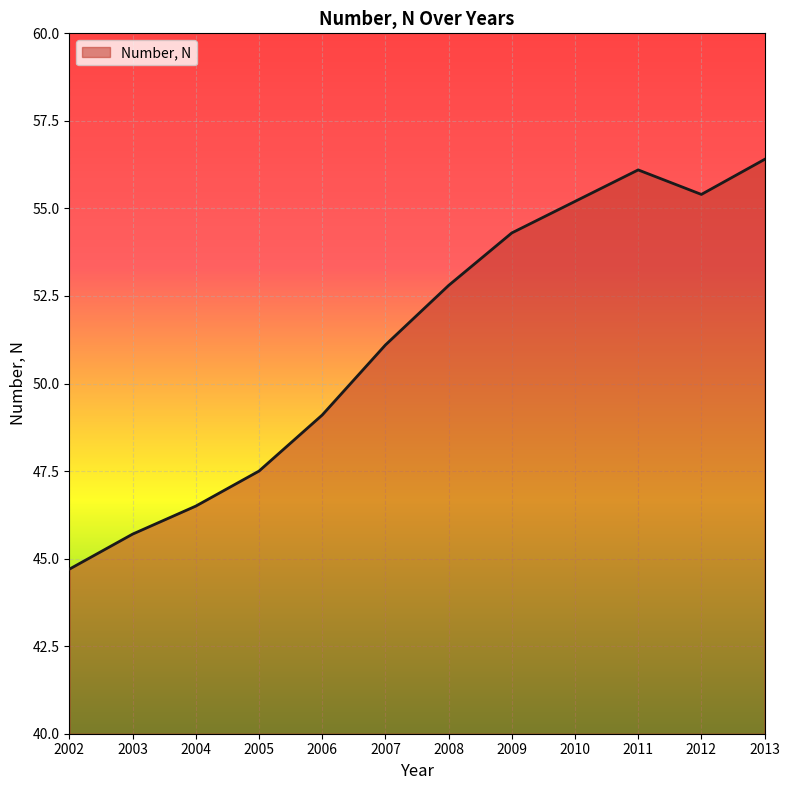

What is the ratio of the value at 2002 to the value at 2004?

1.0